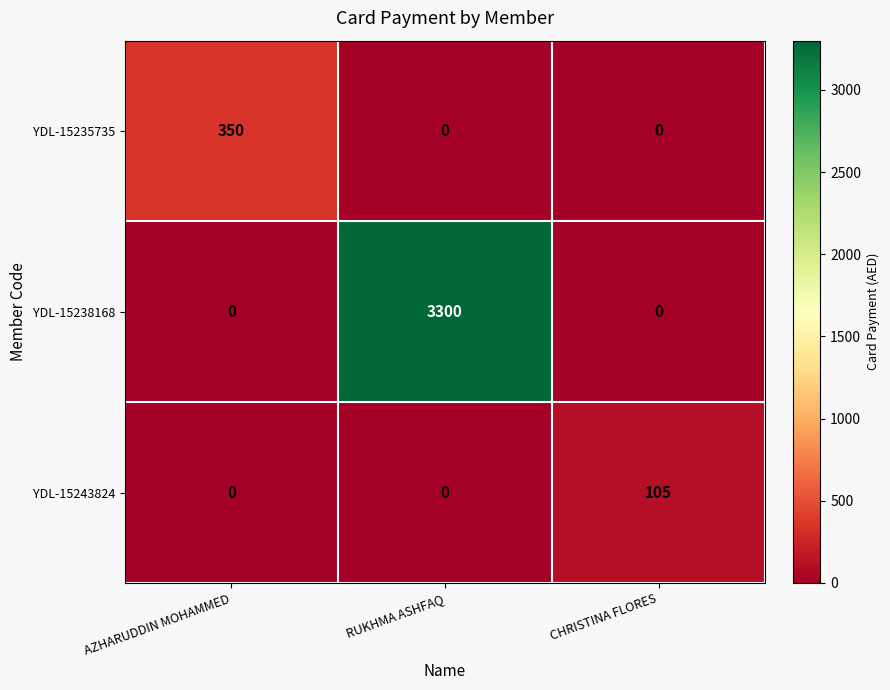

What is the sum of all YDL-15235735 values?

350